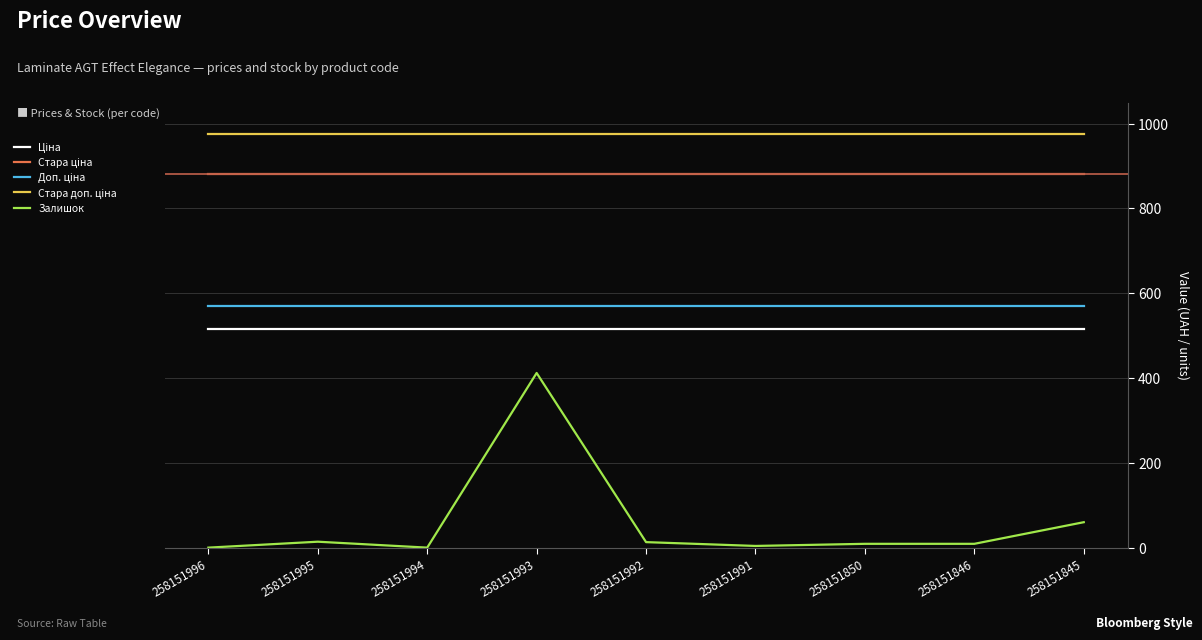

At which category is the sum across all series the highest?

258151993